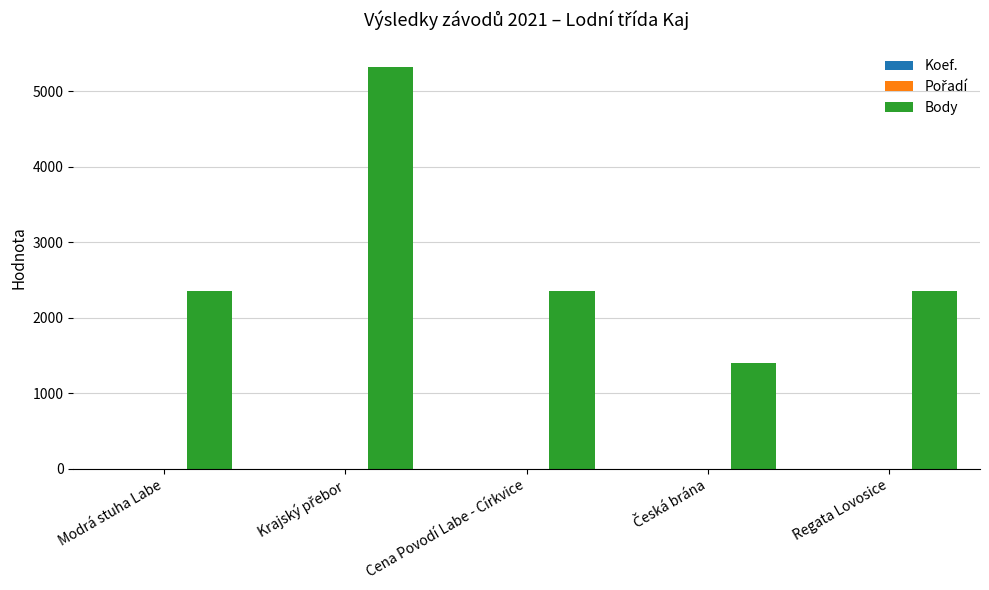

The Body series shows 772 at Regata Lovosice. True or false?

False